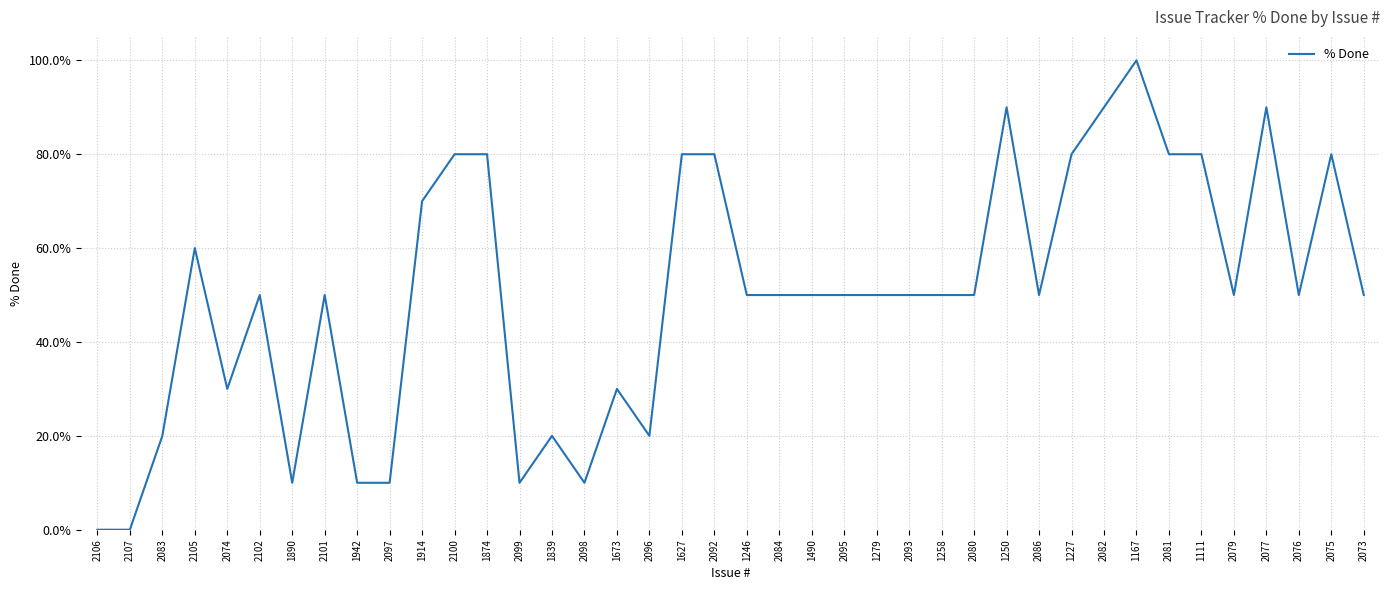

The value at 1874 is 27. True or false?

False